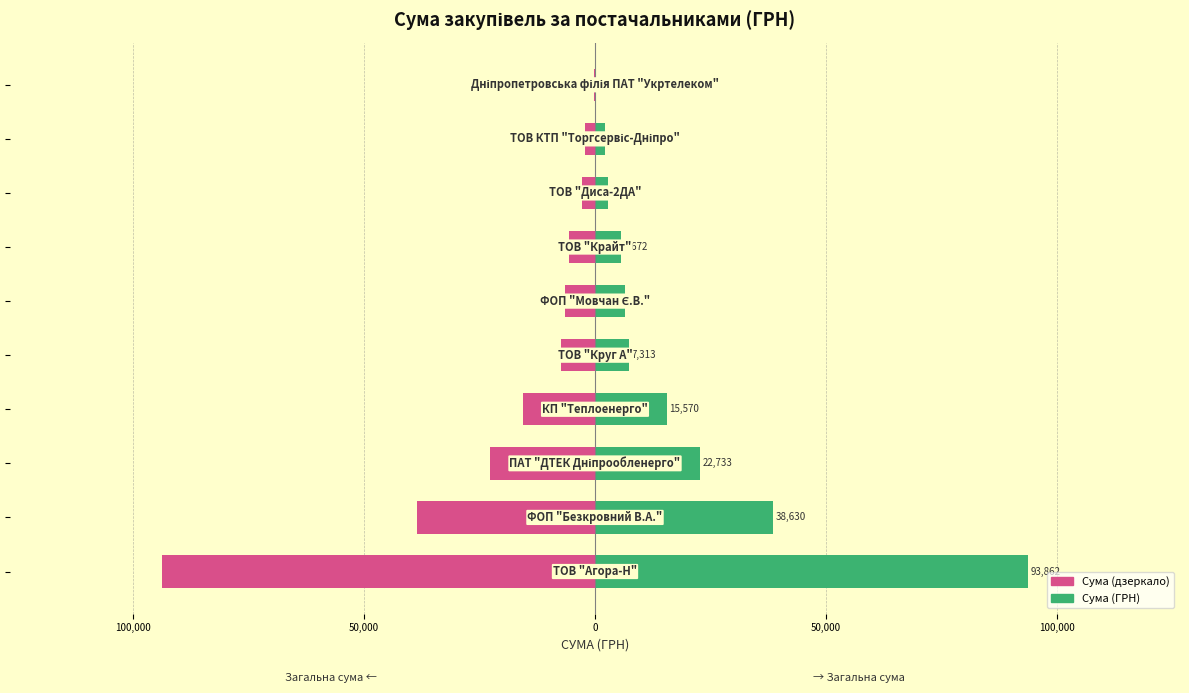

Are the bars horizontal?

Yes